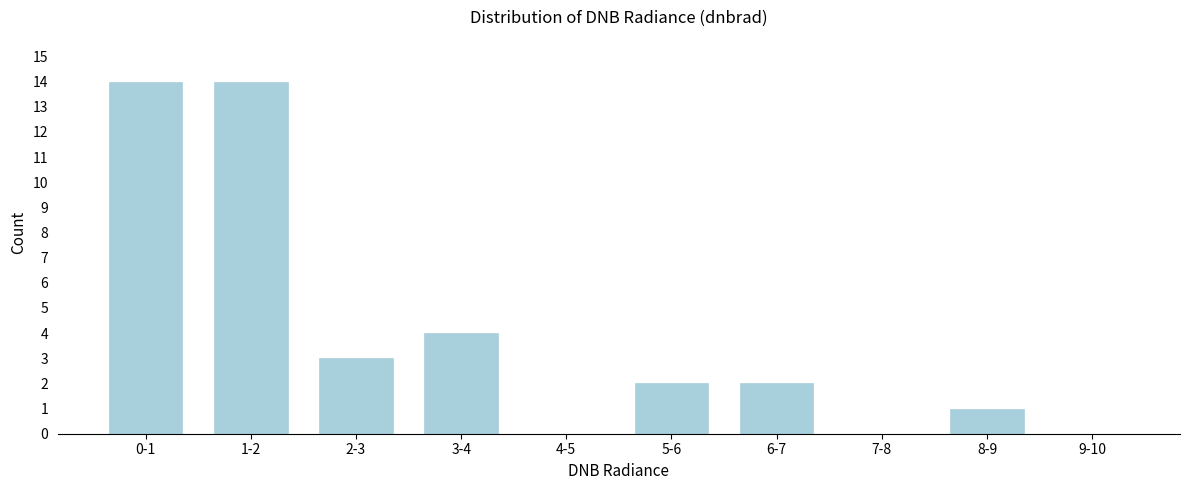

Reading left to right, extract all data points from this chart.

0-1=14	1-2=14	2-3=3	3-4=4	4-5=0	5-6=2	6-7=2	7-8=0	8-9=1	9-10=0